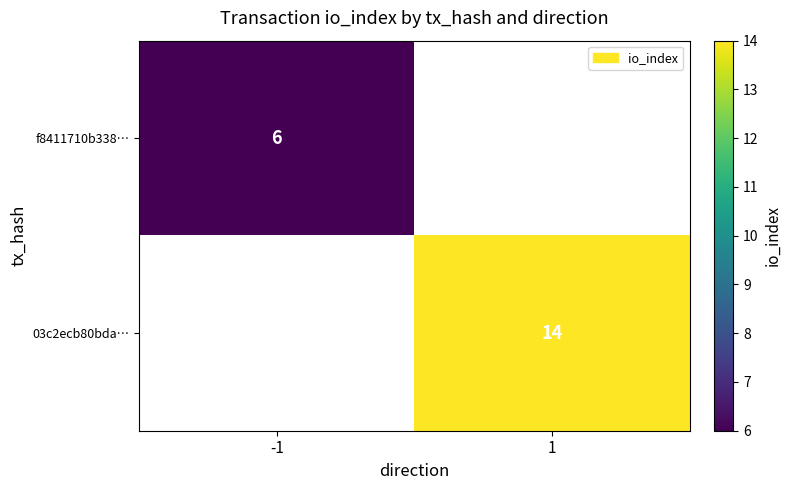

The 03c2ecb80bda… series shows 14 at 1. True or false?

True